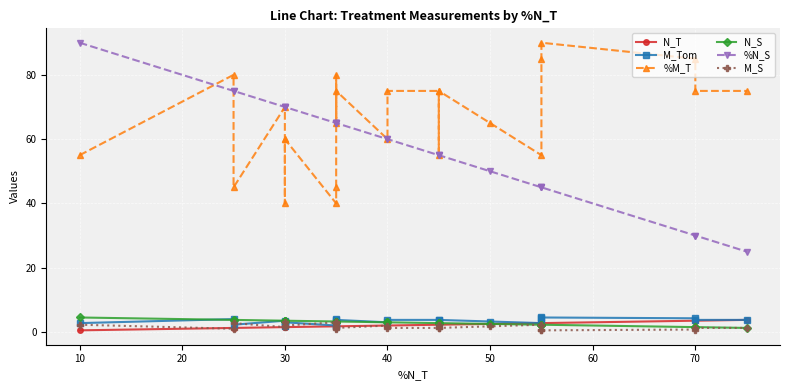

Does the chart display data point markers on the line(s)?

Yes